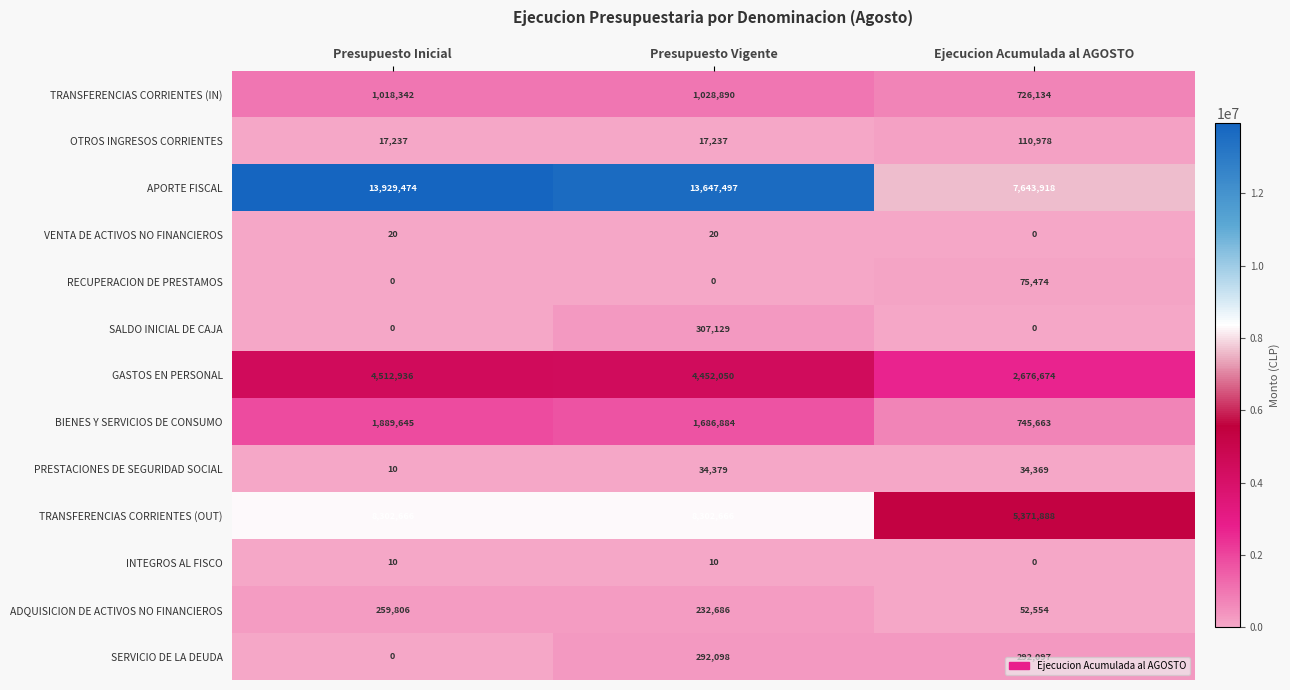

What is the sum of all ADQUISICION DE ACTIVOS NO FINANCIEROS values?

545046